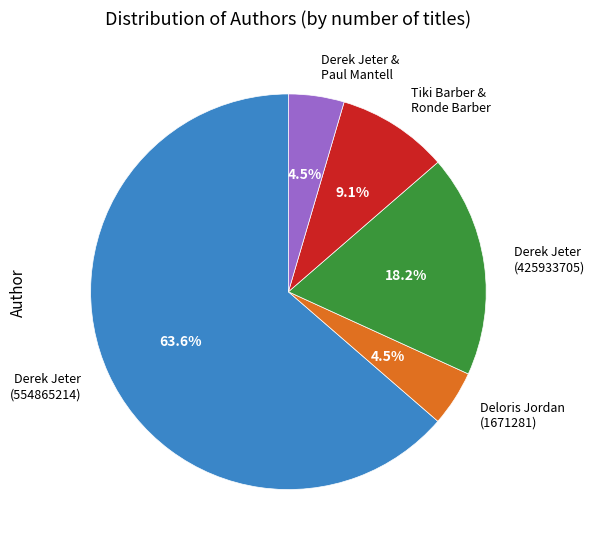

What is the largest slice in the pie chart?

Derek Jeter (554865214)